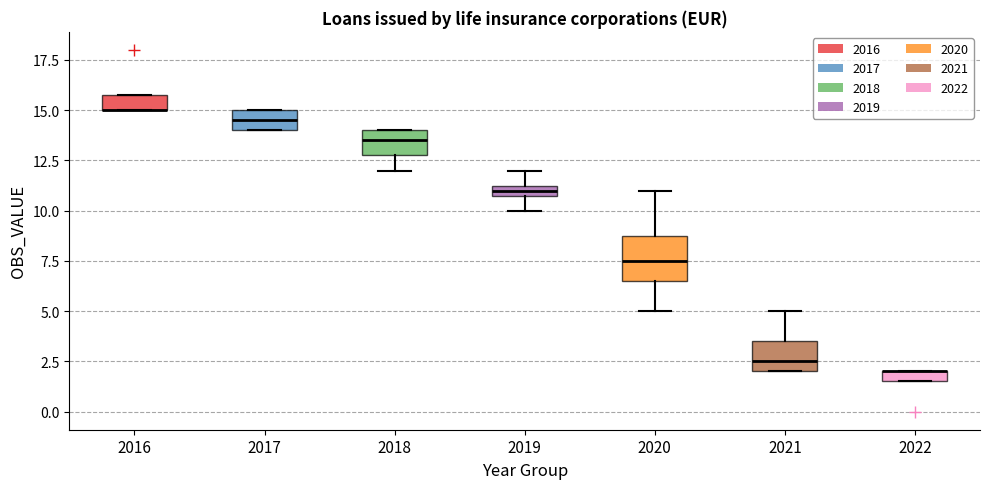

Comparing the boxes themselves (not the whiskers), which one is the tallest?

2020